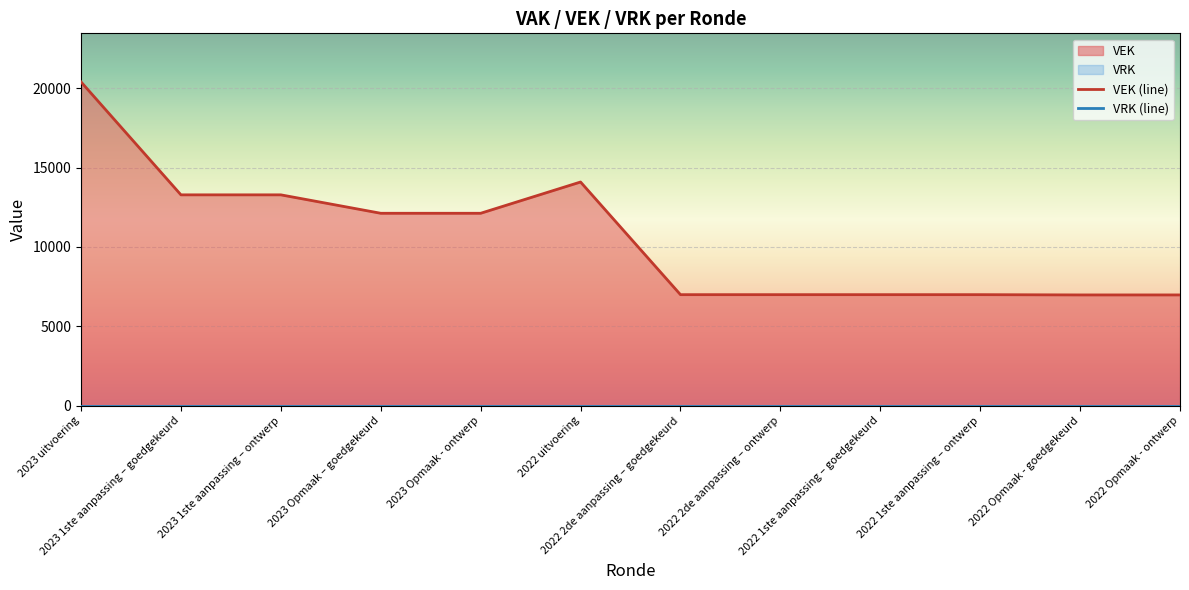

At which label is VRK (line) closest to 0?

2023 uitvoering